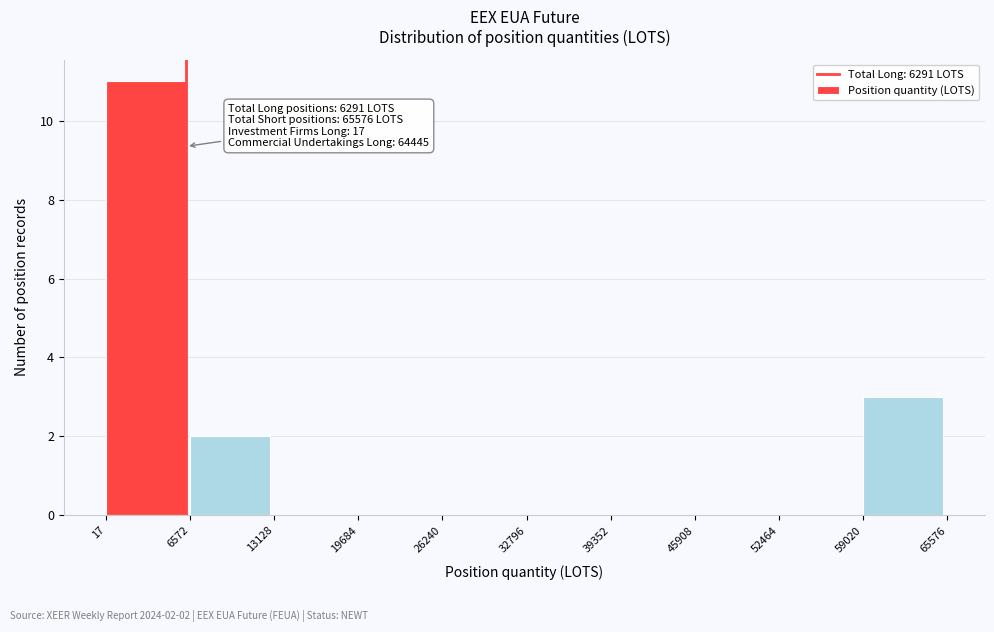

Which range on the x-axis has the tallest bar?

17 to 6572